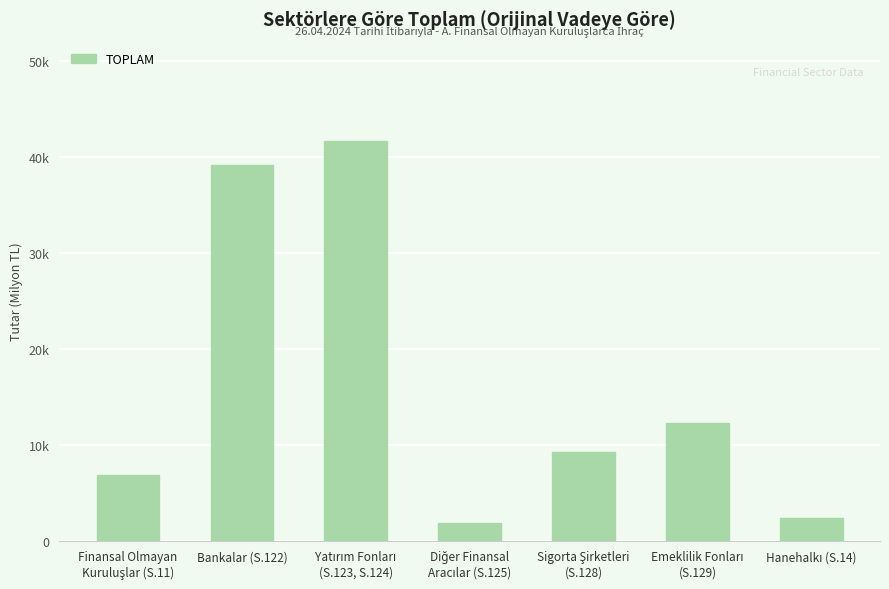

Are the bars horizontal?

No